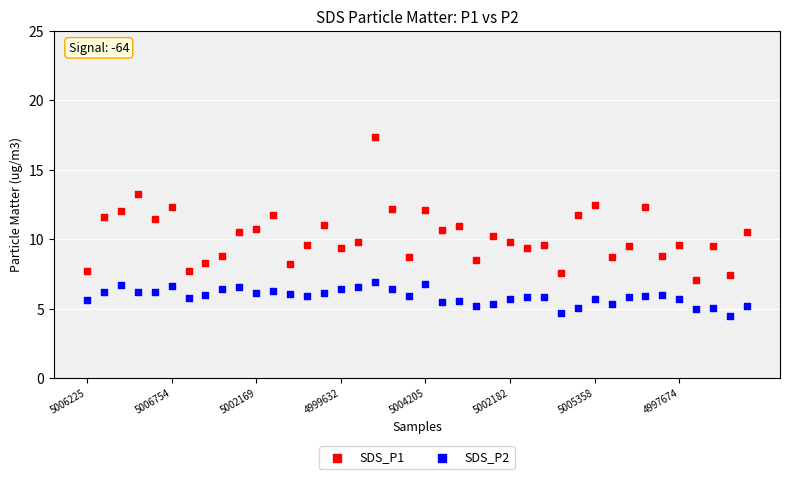

Which series has the largest Y range (max minus min)?

SDS_P1